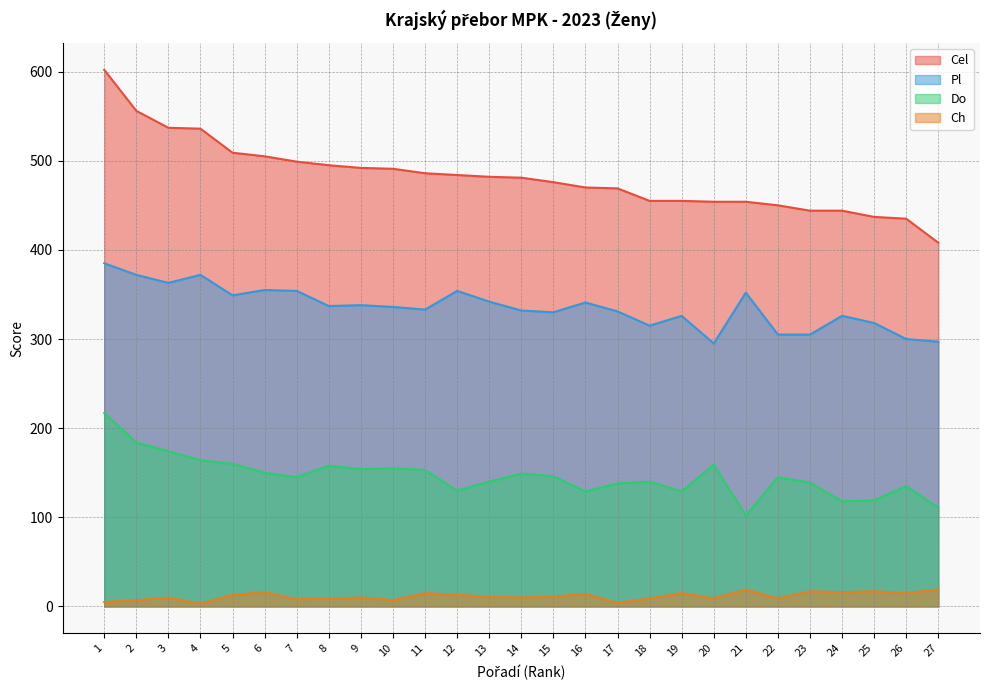

Which series changed the most between 17 and 18?

Pl